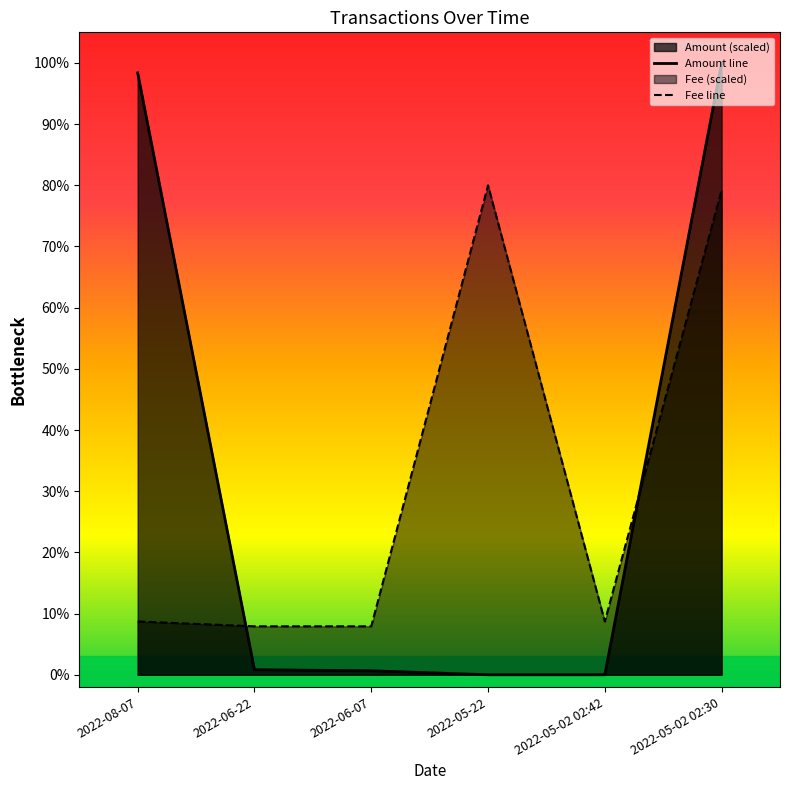

Reading left to right, what are all the values shown in this chart?

Amount: 98.4	0.8	0.7	0.0	0.0	100.0
Fee: 8.7	7.9	7.9	80.0	8.7	79.2